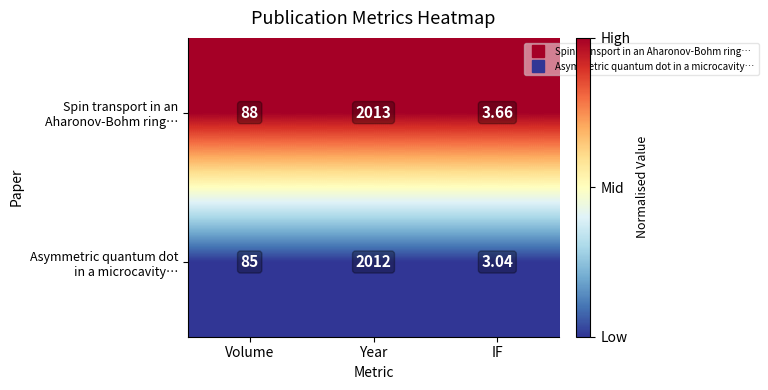

Which label corresponds to the smallest value in the chart?

IF